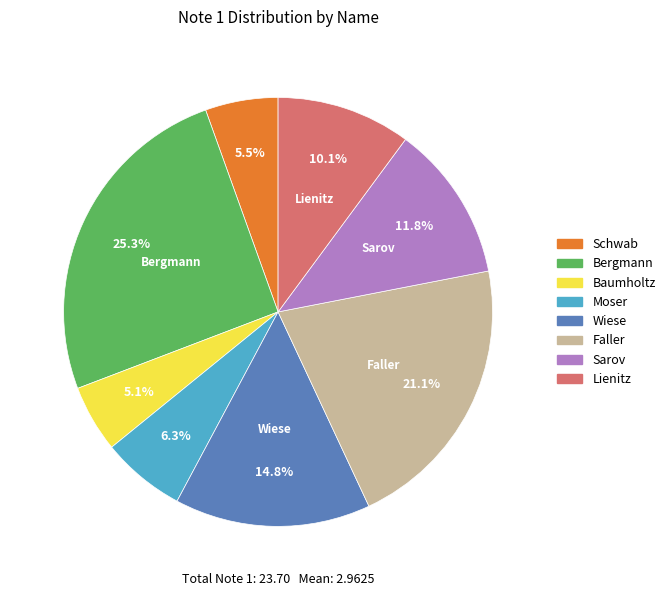

To the nearest percent, what is the difference between the largest and smallest slice percentages?

20%